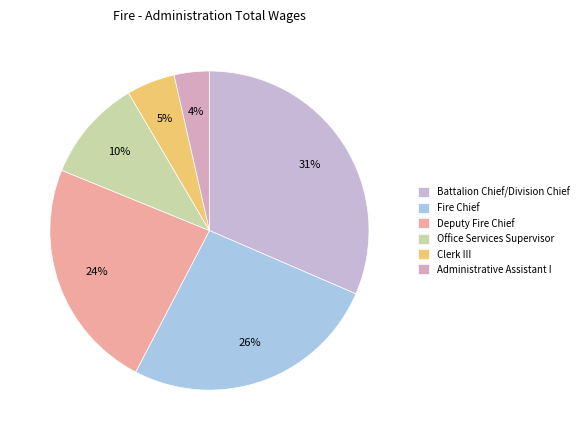

Which slice is the largest?

Battalion Chief/Division Chief